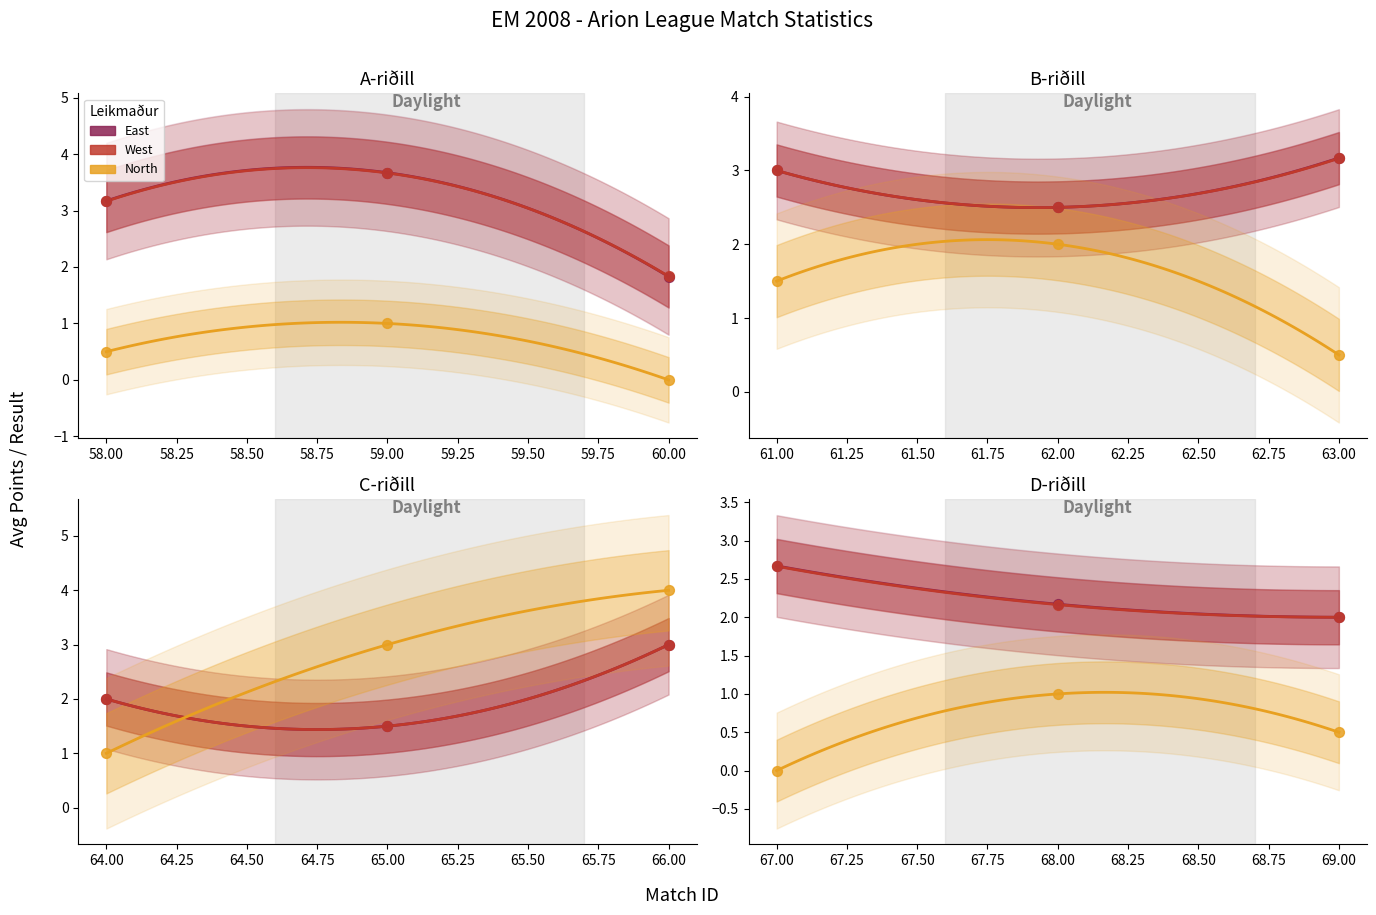

What is the total value across all series at 69.00?

4.5